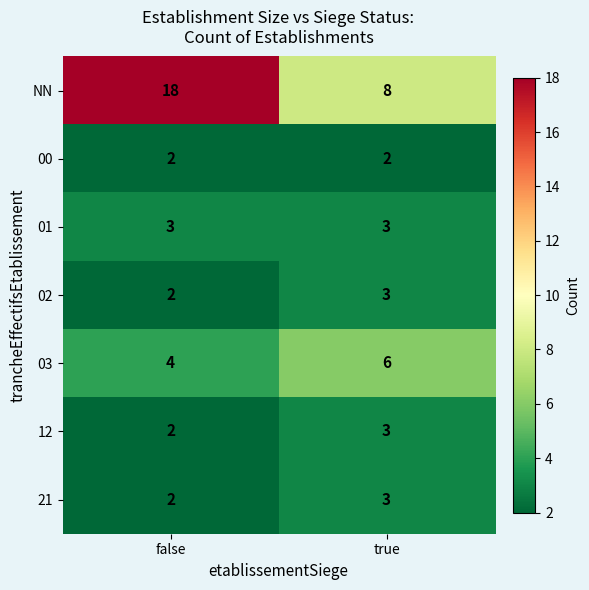

Reading right to left, what are all the values shown in this chart?

NN: 8	18
00: 2	2
01: 3	3
02: 3	2
03: 6	4
12: 3	2
21: 3	2